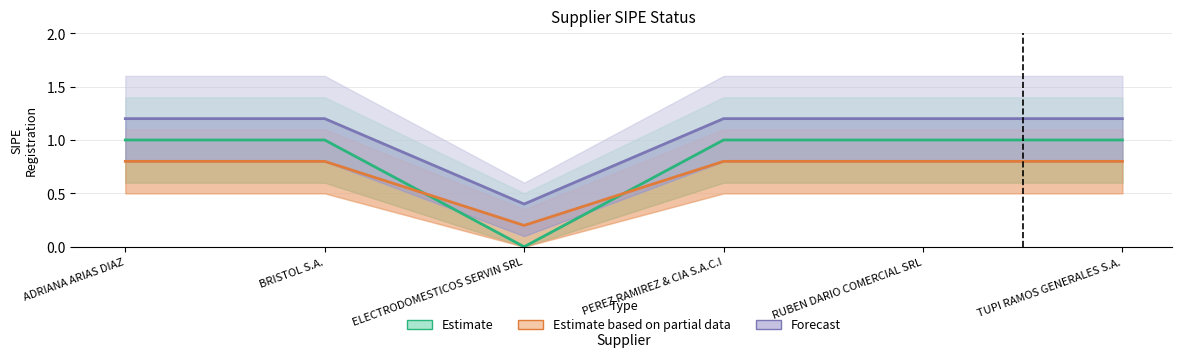

How many lines are shown in the chart?

3